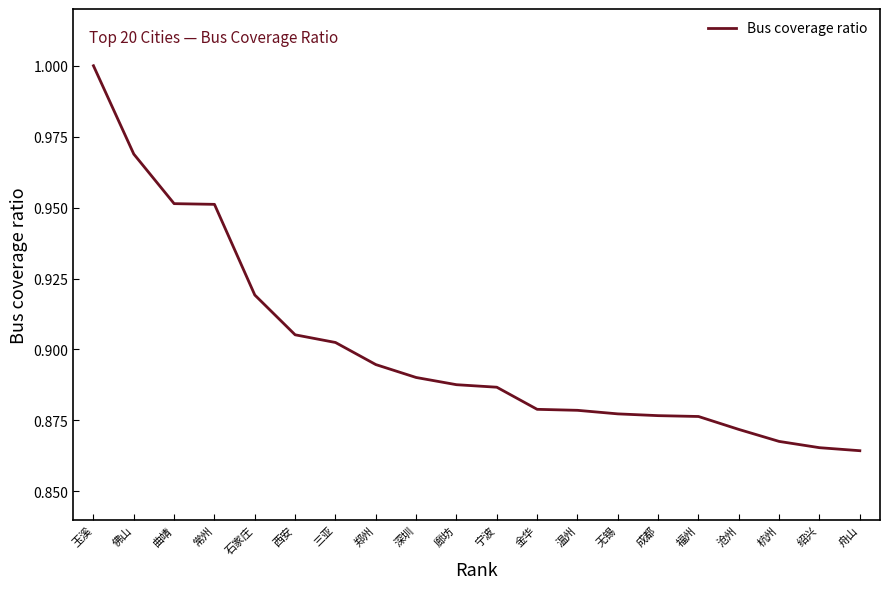

Which label corresponds to the largest value in the chart?

玉溪